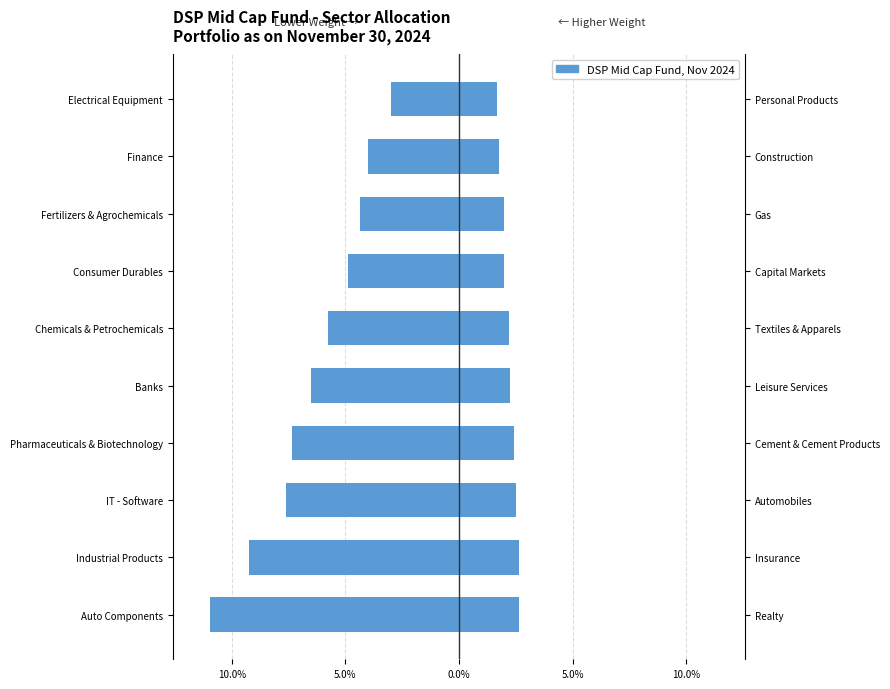

What is the greatest value displayed?

2.6